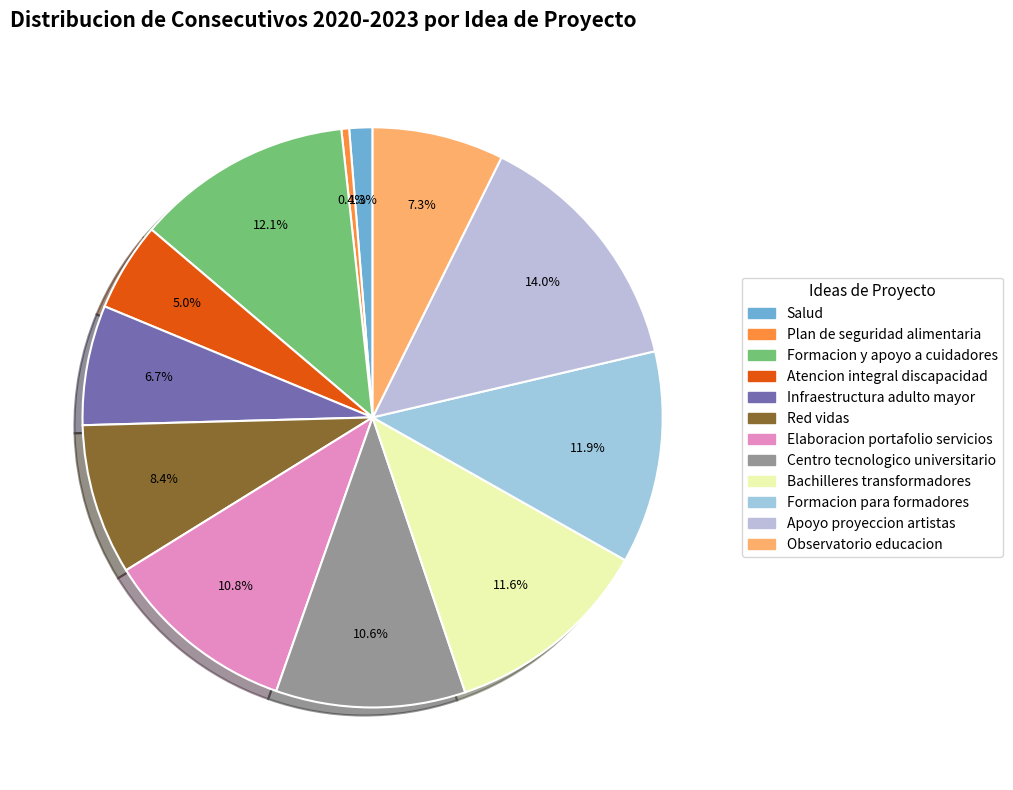

To the nearest percent, what is the difference between the largest and smallest slice percentages?

14%